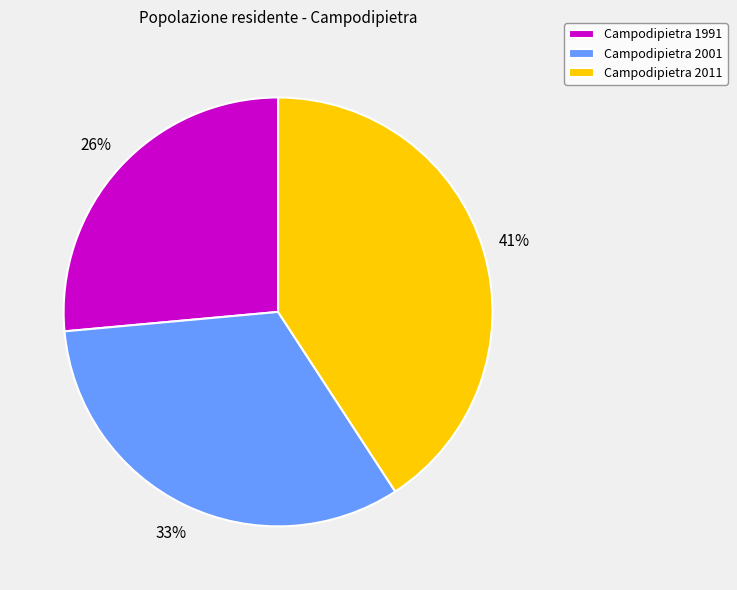

True or false: Campodipietra 2001 accounts for 33% of the total.

True